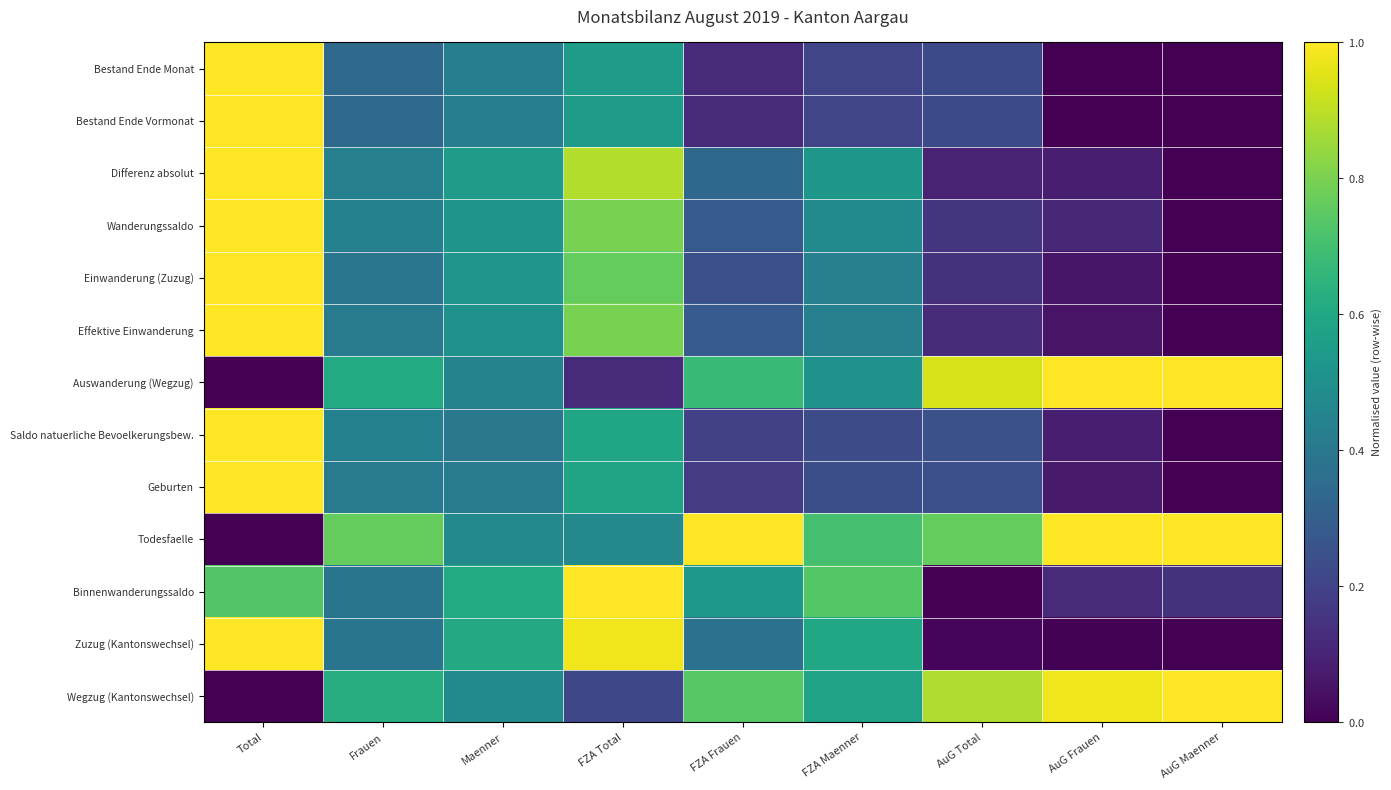

Reading left to right, what are all the values shown in this chart?

Bestand Ende Monat: Total=1.0	Frauen=0.3	Maenner=0.4	FZA Total=0.6	FZA Frauen=0.1	FZA Maenner=0.2	AuG Total=0.2	AuG Frauen=0.0	AuG Maenner=0.0
Bestand Ende Vormonat: Total=1.0	Frauen=0.3	Maenner=0.4	FZA Total=0.6	FZA Frauen=0.1	FZA Maenner=0.2	AuG Total=0.2	AuG Frauen=0.0	AuG Maenner=0.0
Differenz absolut: Total=1.0	Frauen=0.4	Maenner=0.5	FZA Total=0.9	FZA Frauen=0.3	FZA Maenner=0.5	AuG Total=0.1	AuG Frauen=0.1	AuG Maenner=0.0
Wanderungssaldo: Total=1.0	Frauen=0.4	Maenner=0.5	FZA Total=0.8	FZA Frauen=0.3	FZA Maenner=0.5	AuG Total=0.2	AuG Frauen=0.1	AuG Maenner=0.0
Einwanderung (Zuzug): Total=1.0	Frauen=0.4	Maenner=0.5	FZA Total=0.8	FZA Frauen=0.2	FZA Maenner=0.4	AuG Total=0.1	AuG Frauen=0.1	AuG Maenner=0.0
Effektive Einwanderung: Total=1.0	Frauen=0.4	Maenner=0.5	FZA Total=0.8	FZA Frauen=0.3	FZA Maenner=0.4	AuG Total=0.1	AuG Frauen=0.1	AuG Maenner=0.0
Auswanderung (Wegzug): Total=0.0	Frauen=0.6	Maenner=0.4	FZA Total=0.1	FZA Frauen=0.7	FZA Maenner=0.5	AuG Total=0.9	AuG Frauen=1.0	AuG Maenner=1.0
Saldo natuerliche Bevoelkerungsbew.: Total=1.0	Frauen=0.4	Maenner=0.4	FZA Total=0.6	FZA Frauen=0.2	FZA Maenner=0.2	AuG Total=0.2	AuG Frauen=0.1	AuG Maenner=0.0
Geburten: Total=1.0	Frauen=0.4	Maenner=0.4	FZA Total=0.6	FZA Frauen=0.2	FZA Maenner=0.2	AuG Total=0.2	AuG Frauen=0.1	AuG Maenner=0.0
Todesfaelle: Total=0.0	Frauen=0.8	Maenner=0.5	FZA Total=0.5	FZA Frauen=1.0	FZA Maenner=0.7	AuG Total=0.8	AuG Frauen=1.0	AuG Maenner=1.0
Binnenwanderungssaldo: Total=0.7	Frauen=0.4	Maenner=0.6	FZA Total=1.0	FZA Frauen=0.5	FZA Maenner=0.7	AuG Total=0.0	AuG Frauen=0.1	AuG Maenner=0.1
Zuzug (Kantonswechsel): Total=1.0	Frauen=0.4	Maenner=0.6	FZA Total=1.0	FZA Frauen=0.4	FZA Maenner=0.6	AuG Total=0.0	AuG Frauen=0.0	AuG Maenner=0.0
Wegzug (Kantonswechsel): Total=0.0	Frauen=0.6	Maenner=0.5	FZA Total=0.2	FZA Frauen=0.7	FZA Maenner=0.6	AuG Total=0.9	AuG Frauen=1.0	AuG Maenner=1.0